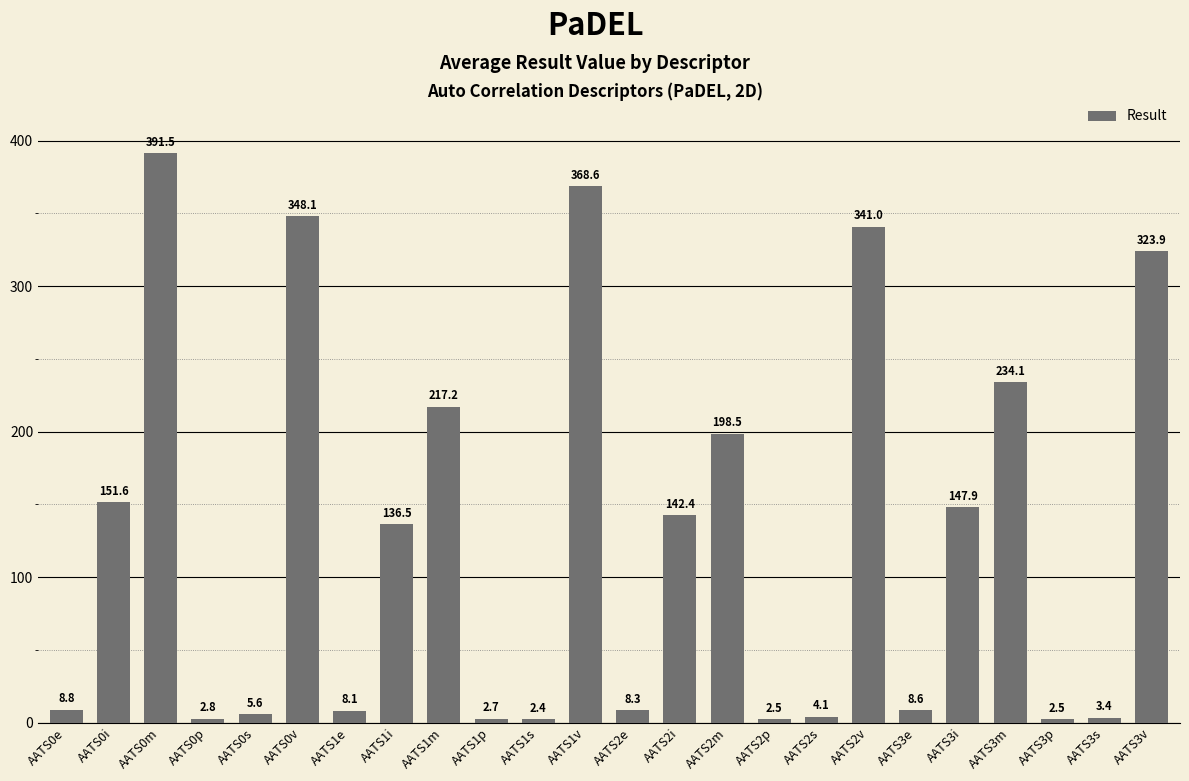

True or false: the data shows 44.3 at AATS3i.

False